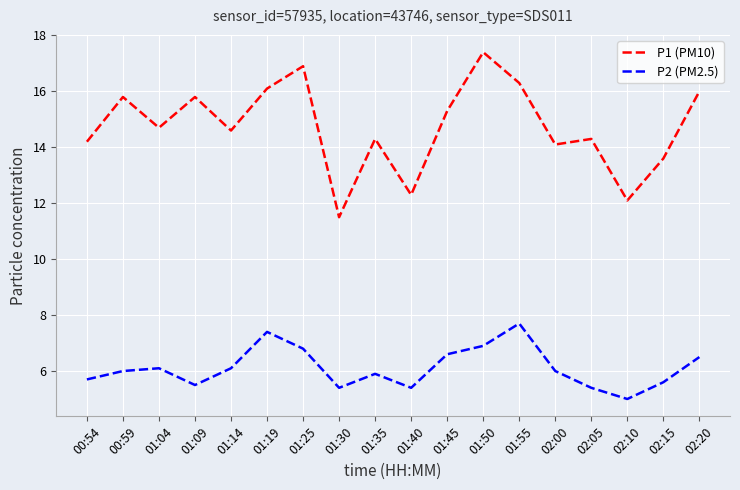

How many values in the P1 (PM10) series exceed 14?

14